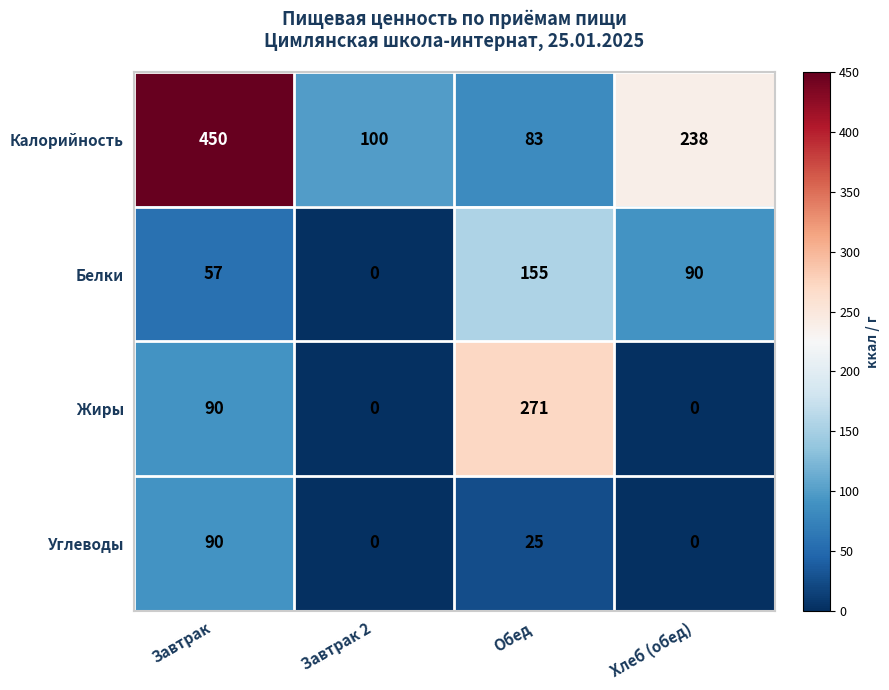

The value of Белки at Завтрак is 82. True or false?

False